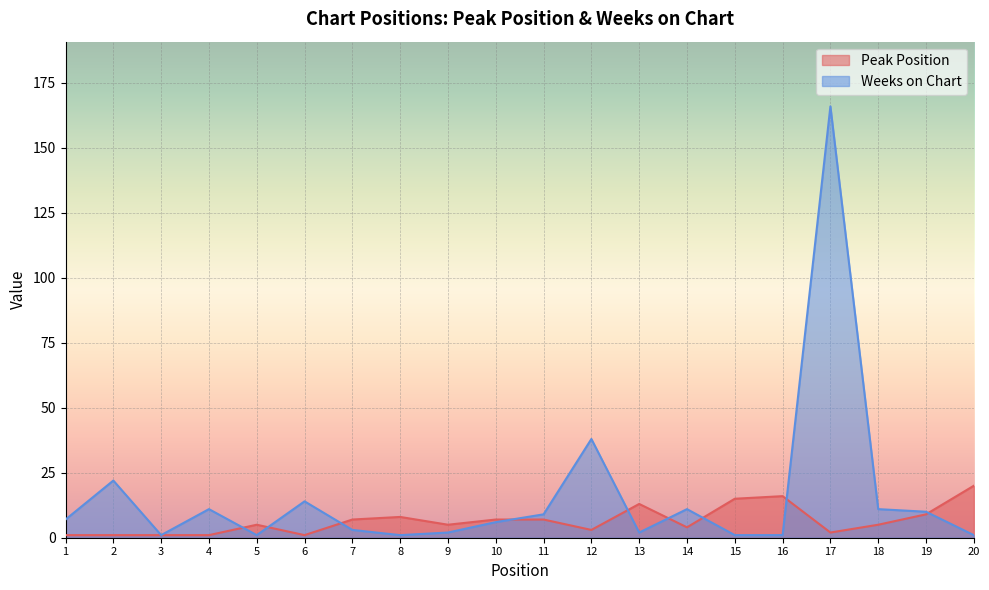

How many lines are shown in the chart?

2